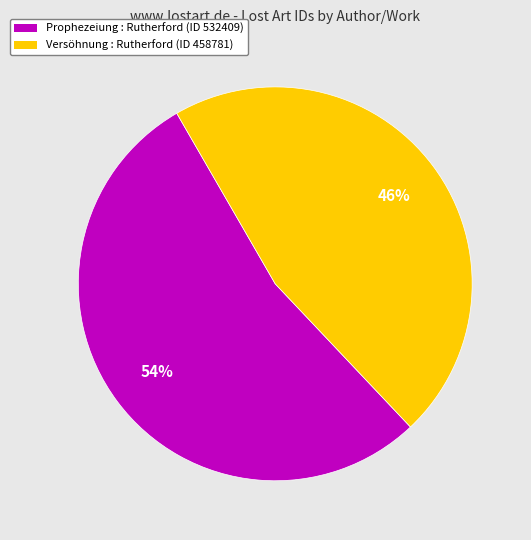

Which has a higher value, Prophezeiung : Rutherford (ID 532409) or Versöhnung : Rutherford (ID 458781)?

Prophezeiung : Rutherford (ID 532409)